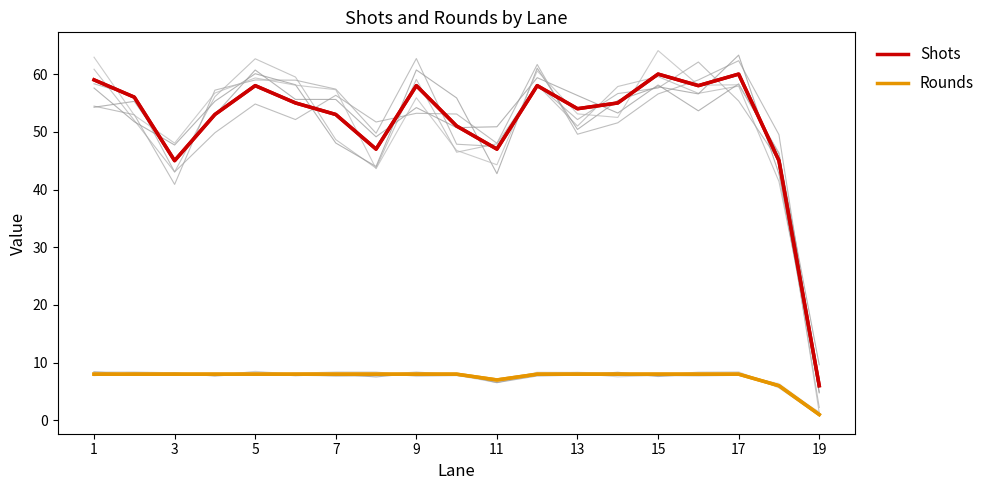

How many data points in Shots are above 55?

8